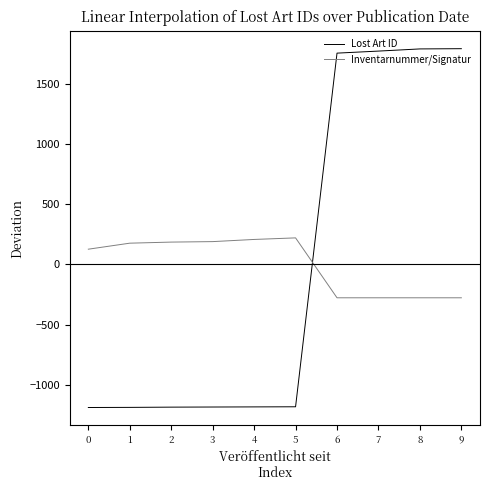

True or false: Lost Art ID and Inventarnummer/Signatur cross at least once.

True